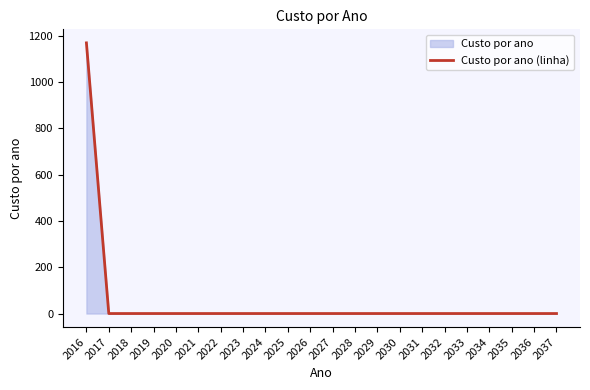

What is the difference between the maximum and minimum values?

1170